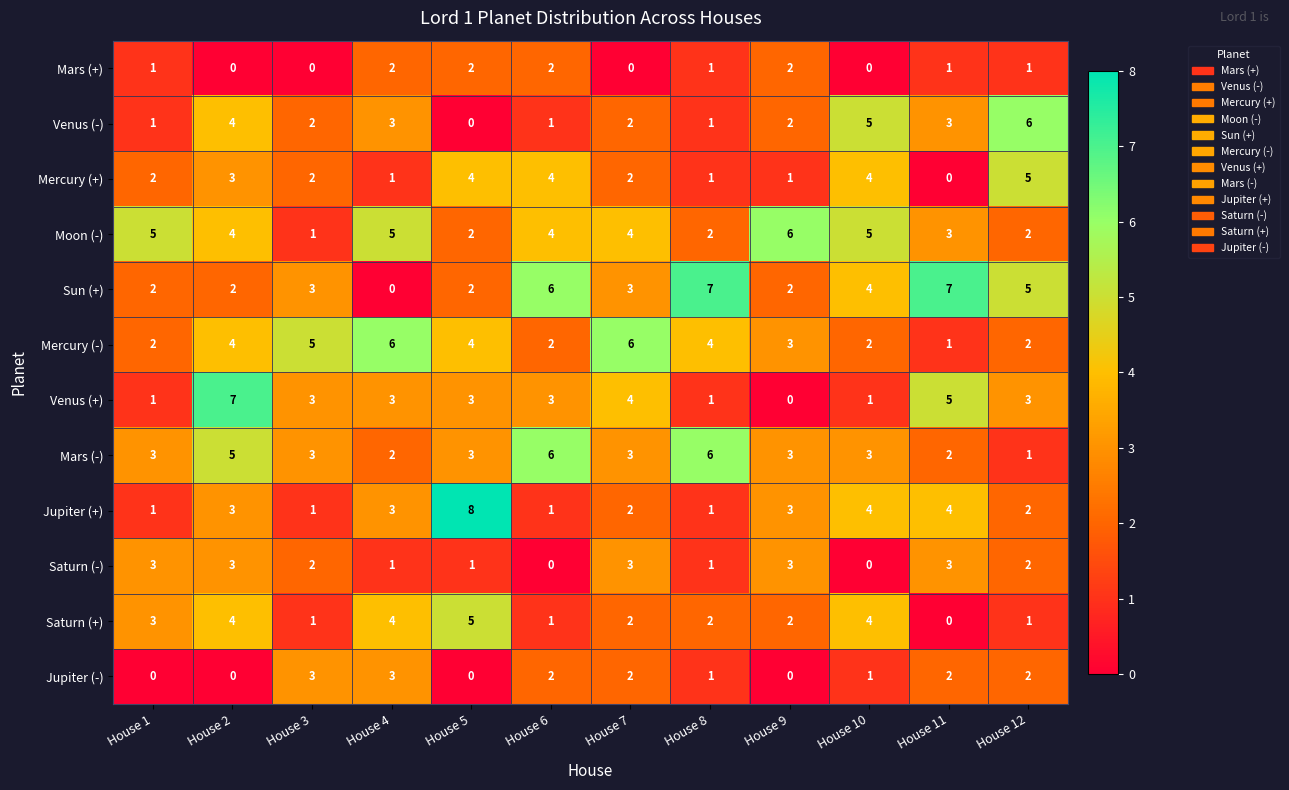

The value of Mercury (-) at House 6 is 2. True or false?

True